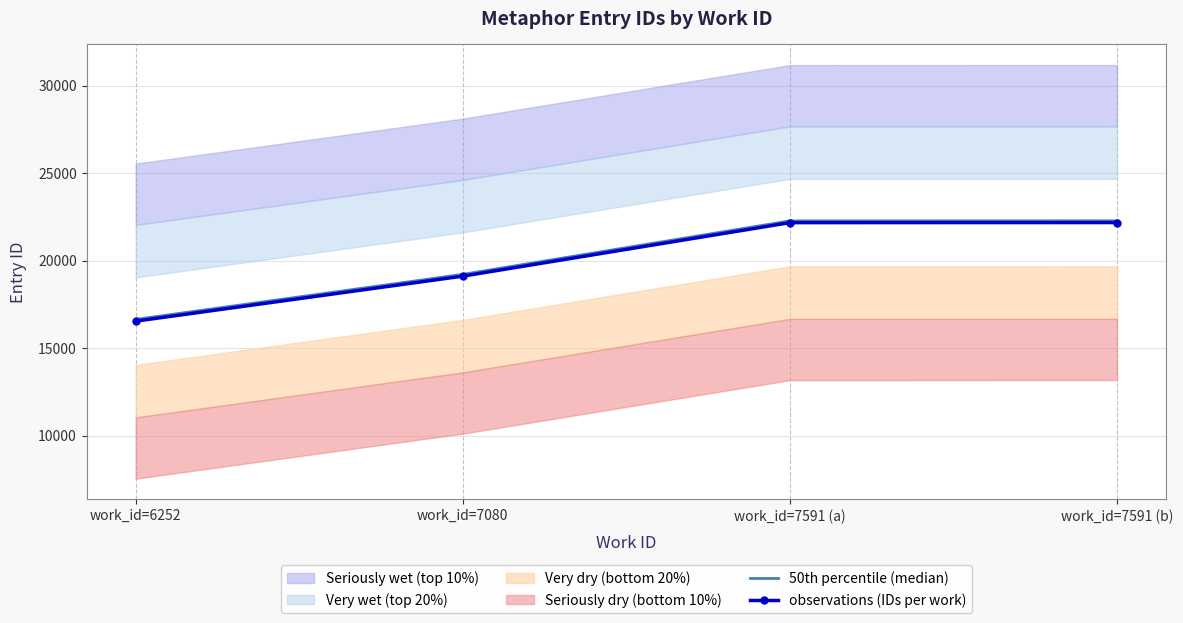

Is it true that observations (IDs per work) equals 22185 at work_id=7591 (a)?

True